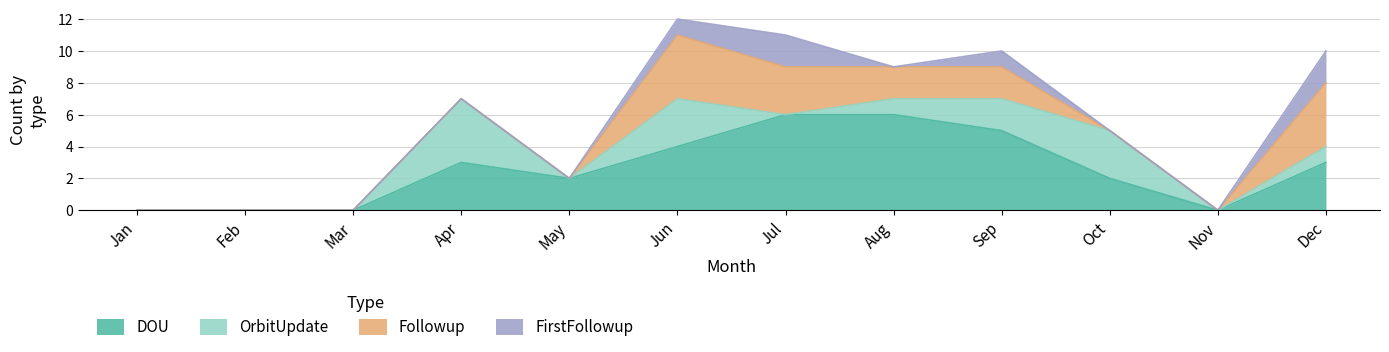

True or false: OrbitUpdate has a value of 3 at Jun.

True